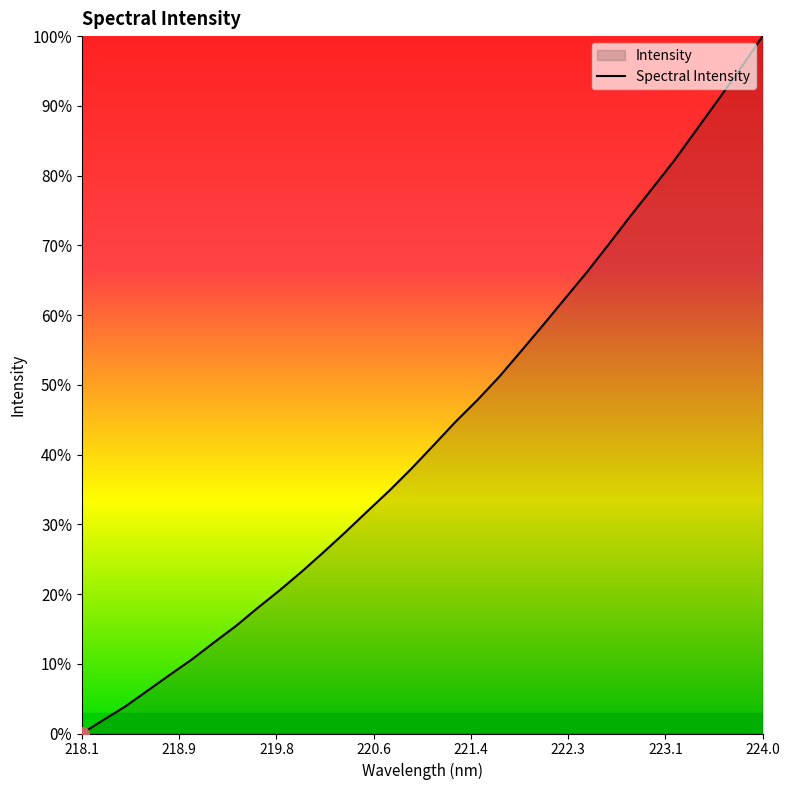

What is the difference between the maximum and minimum values?

100.0